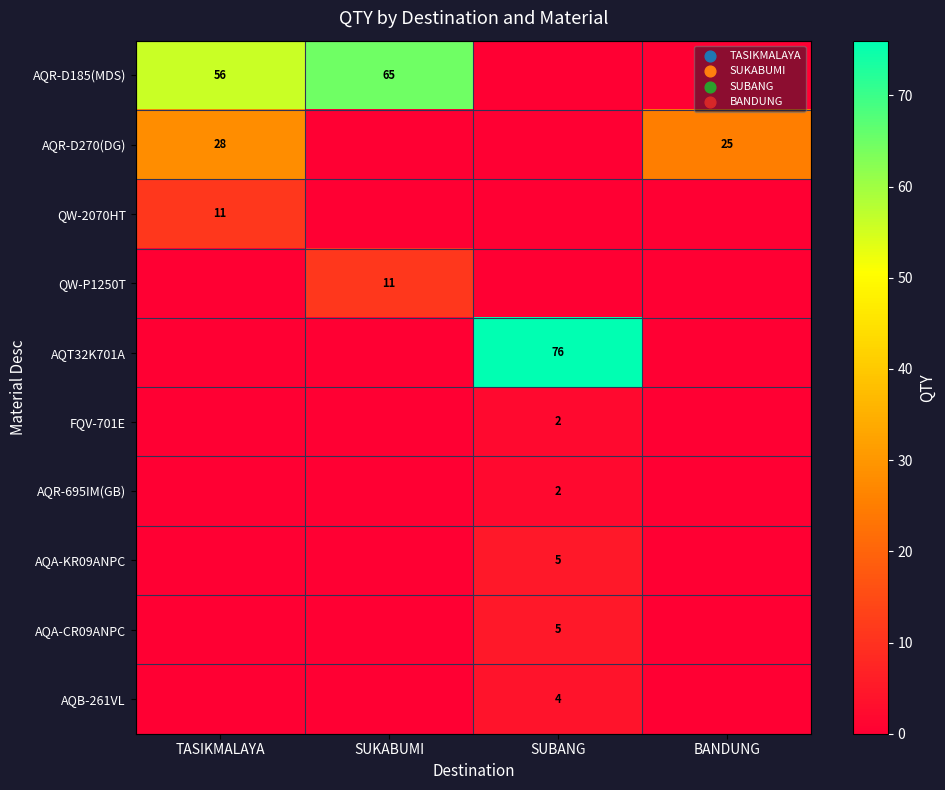

The QW-P1250T series shows 11 at SUKABUMI. True or false?

True